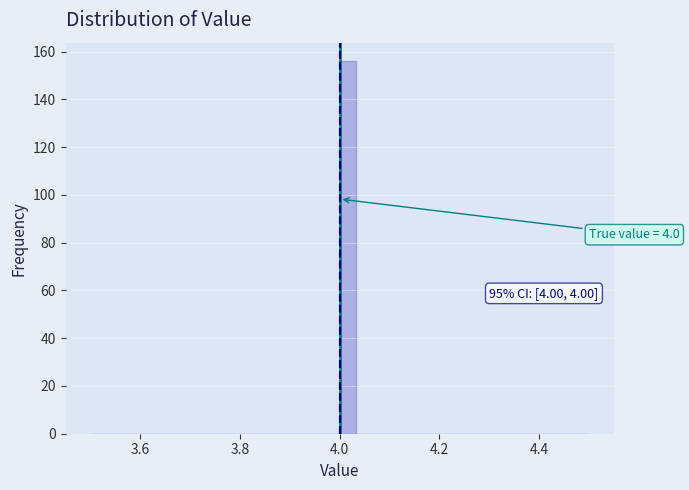

Around what value on the x-axis is the tallest bar? Give the approximate position of its centre, as read against the axis.

4.02